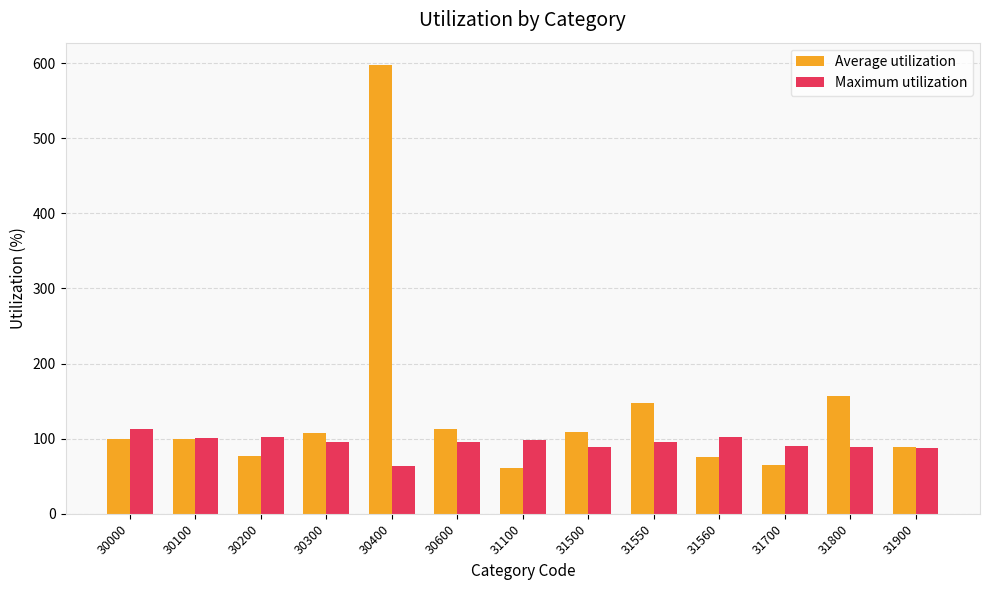

Which series has the widest spread of values?

Average utilization